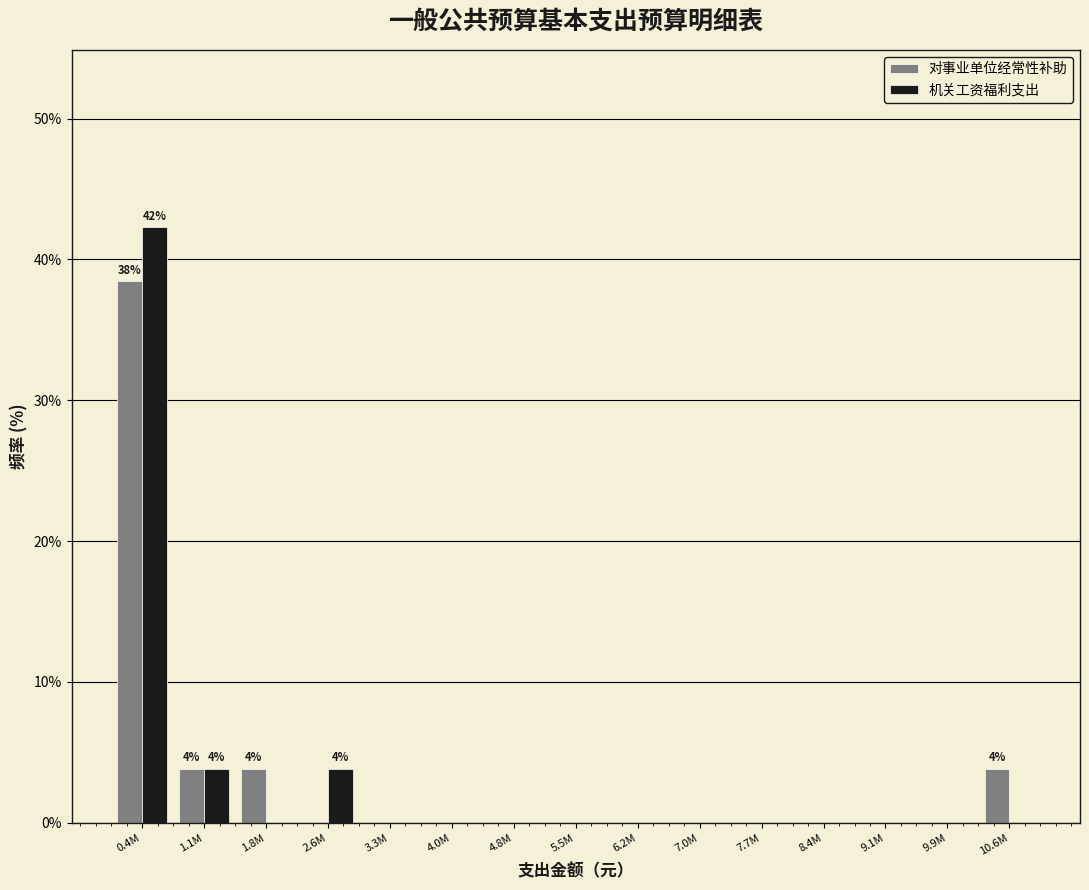

Reading left to right, extract all data points from this chart.

对事业单位经常性补助: 0.4M=38.5	1.1M=3.8	1.8M=3.8	2.6M=0.0	3.3M=0.0	4.0M=0.0	4.8M=0.0	5.5M=0.0	6.2M=0.0	7.0M=0.0	7.7M=0.0	8.4M=0.0	9.1M=0.0	9.9M=0.0	10.6M=3.8
机关工资福利支出: 0.4M=42.3	1.1M=3.8	1.8M=0.0	2.6M=3.8	3.3M=0.0	4.0M=0.0	4.8M=0.0	5.5M=0.0	6.2M=0.0	7.0M=0.0	7.7M=0.0	8.4M=0.0	9.1M=0.0	9.9M=0.0	10.6M=0.0